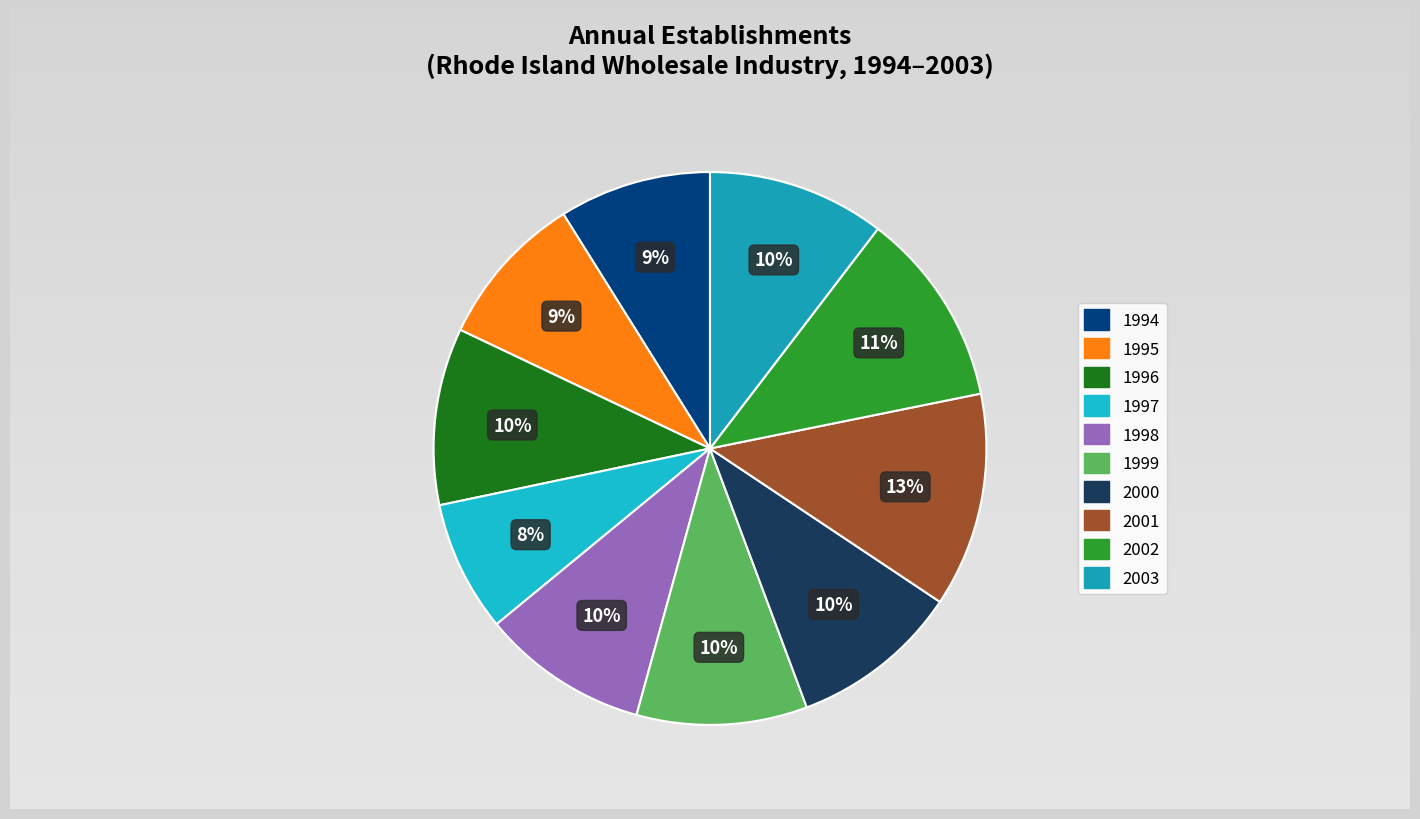

To the nearest percent, what portion does 1999 represent?

10%